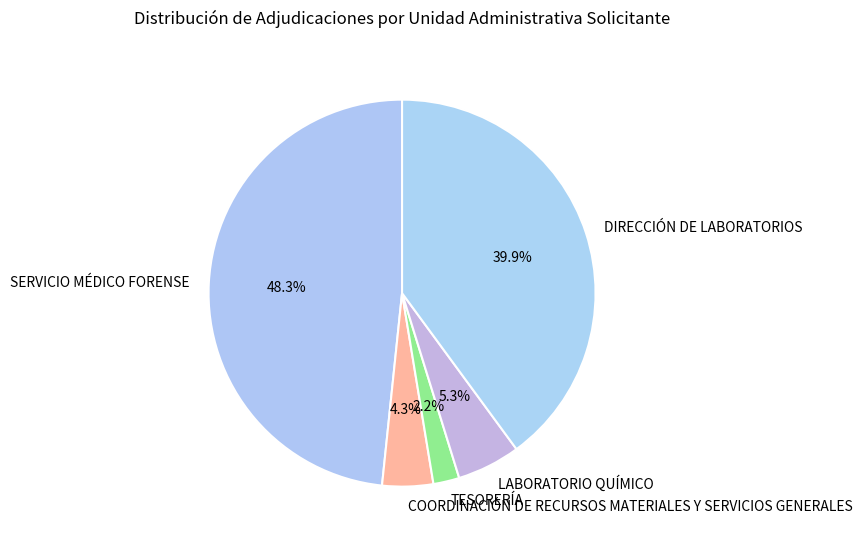

How many slices are in this pie chart?

5